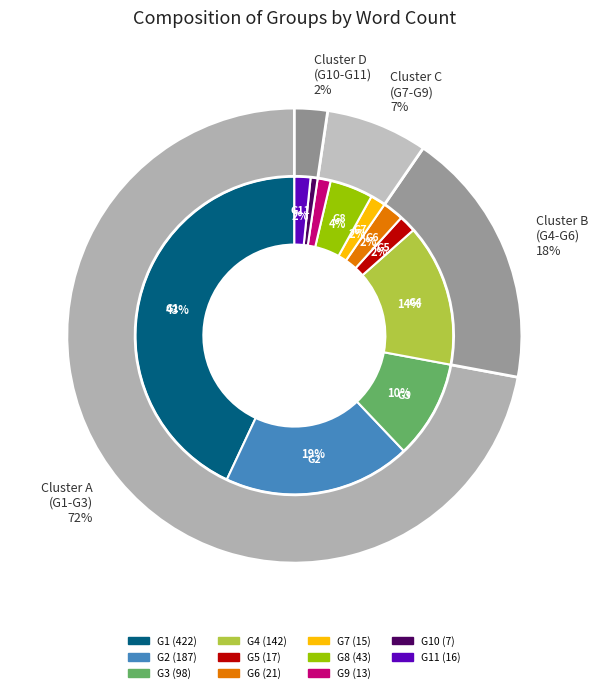

Which slice is the smallest?

G10